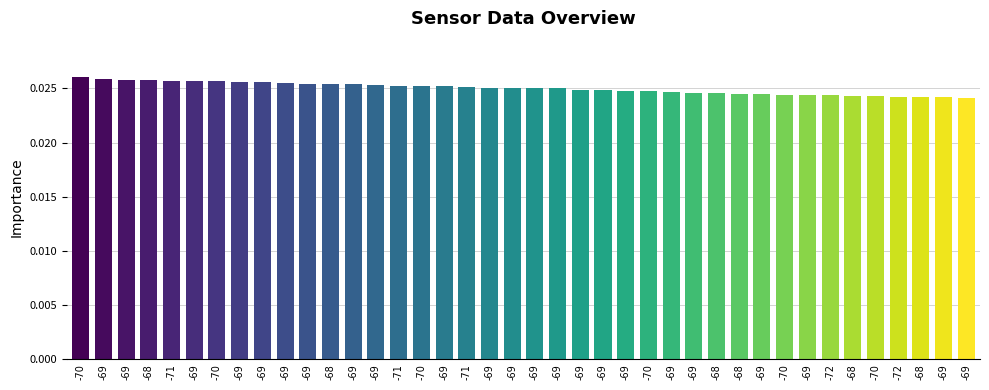

List the labels in order of value, smallest first.

-69, -69, -68, -72, -68, -70, -72, -69, -70, -69, -68, -68, -69, -69, -69, -70, -69, -69, -69, -69, -69, -69, -71, -69, -70, -71, -69, -69, -68, -69, -69, -69, -69, -70, -69, -71, -68, -69, -69, -70